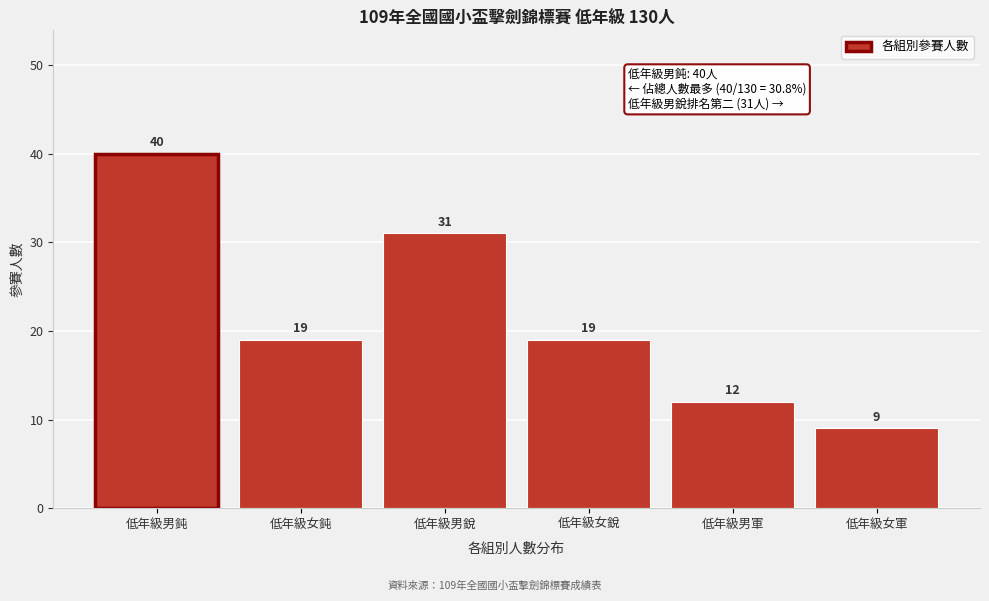

Reading left to right, transcribe all the data shown in this chart.

低年級男鈍=40	低年級女鈍=19	低年級男銳=31	低年級女銳=19	低年級男軍=12	低年級女軍=9